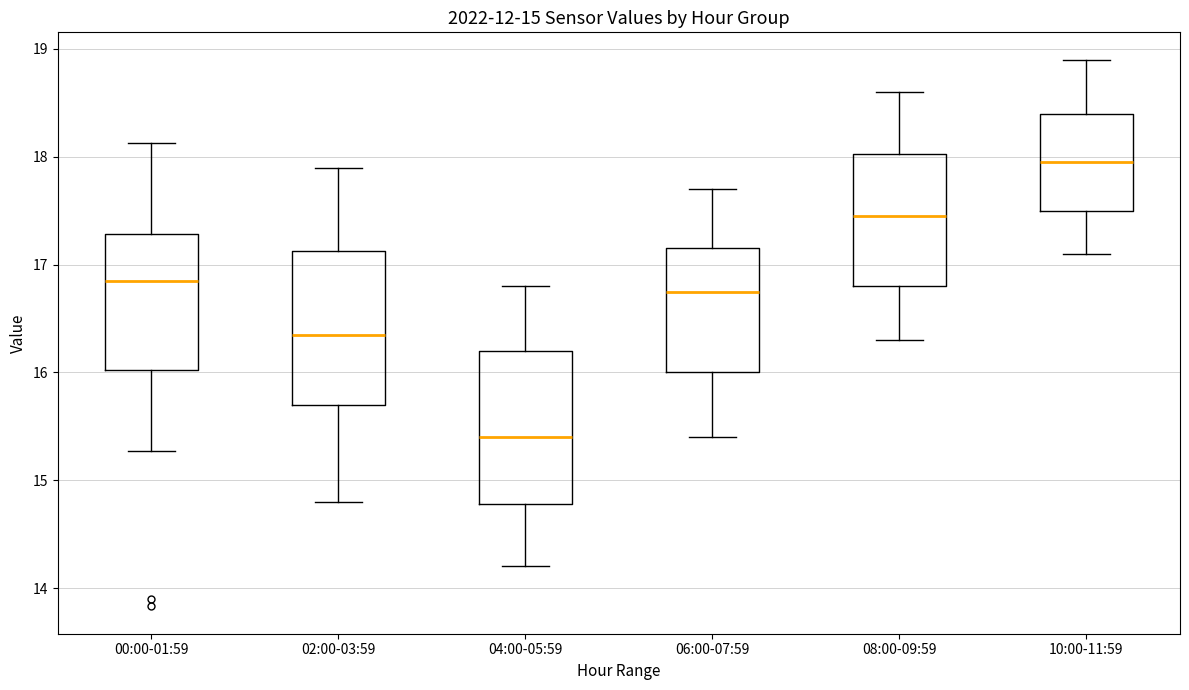

Which box has the lowest median line?

04:00-05:59